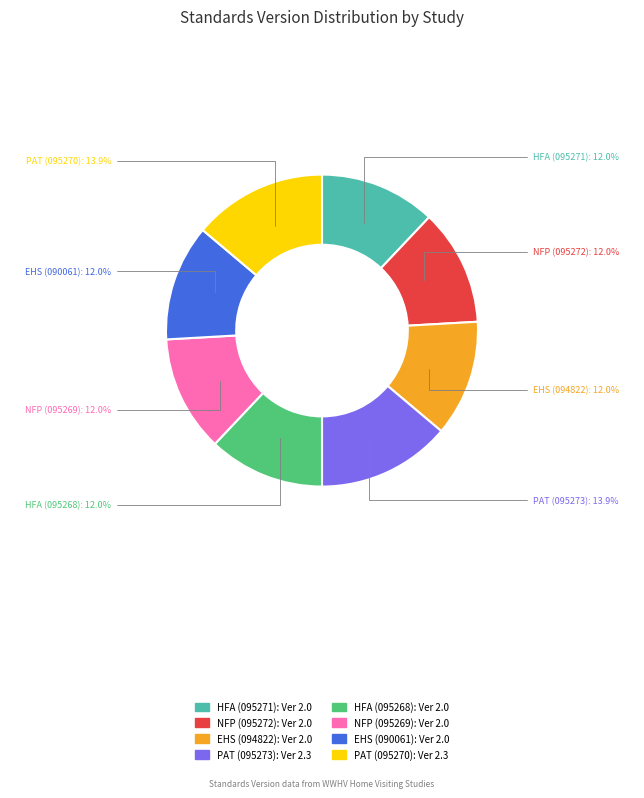

Is EHS (090061) the majority of the pie?

No